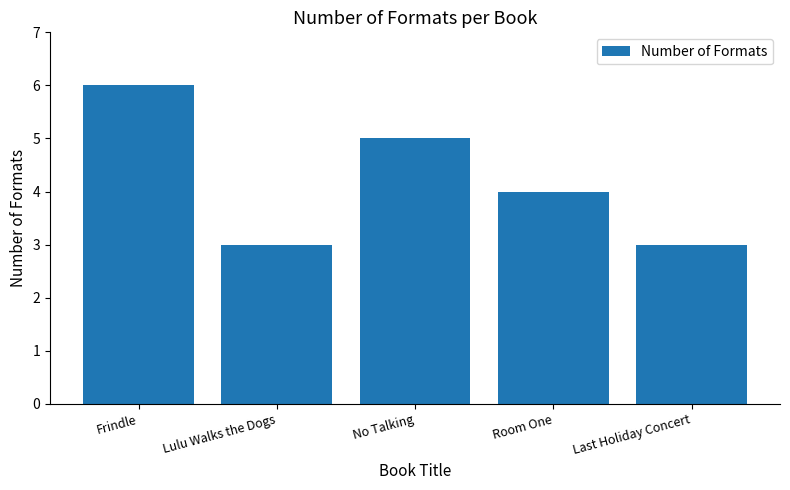

What is the sum of all values?

21